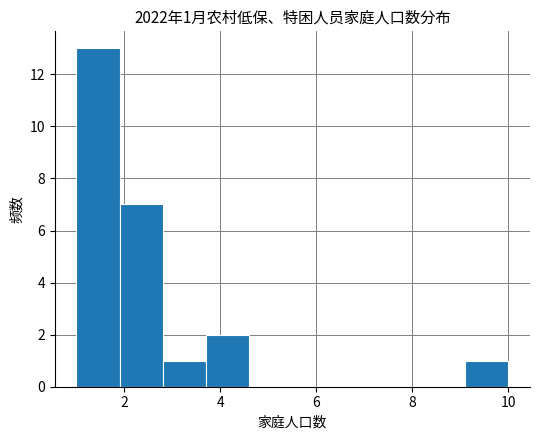

Which range on the x-axis has the tallest bar?

1.0 to 1.9